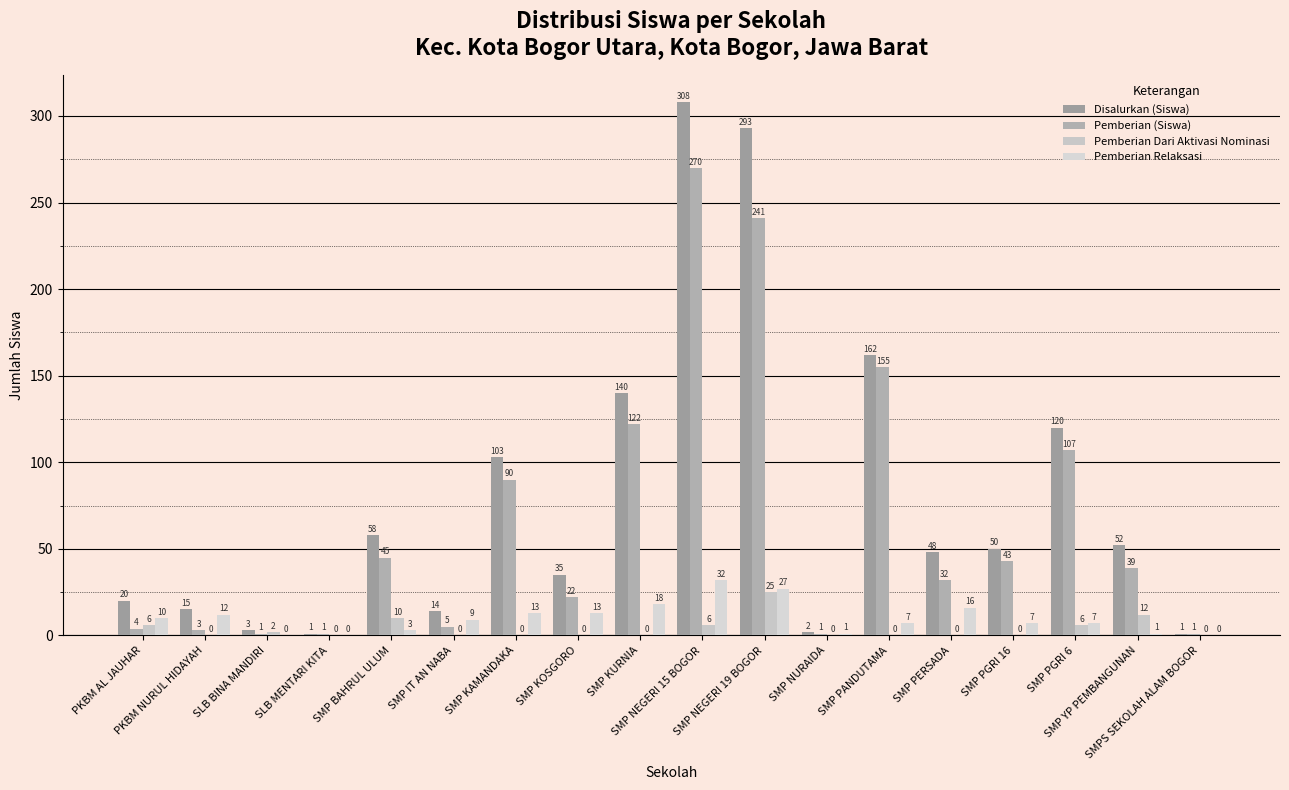

Does the chart contain stacked bars?

No